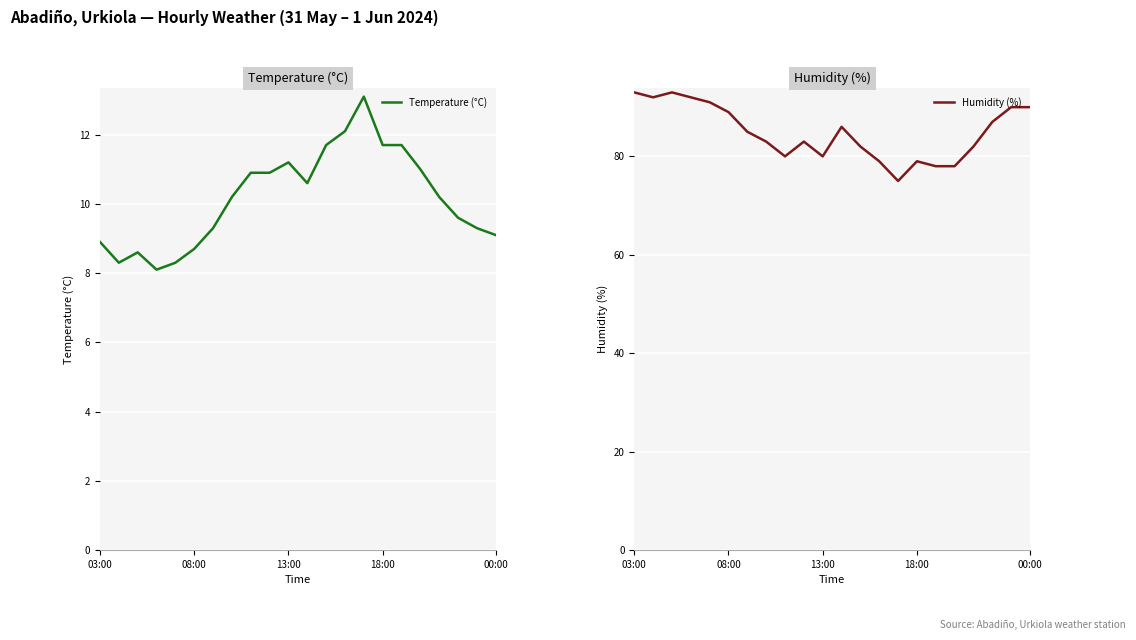

True or false: Temperature (°C) has a value of 5.2 at 18:00.

False